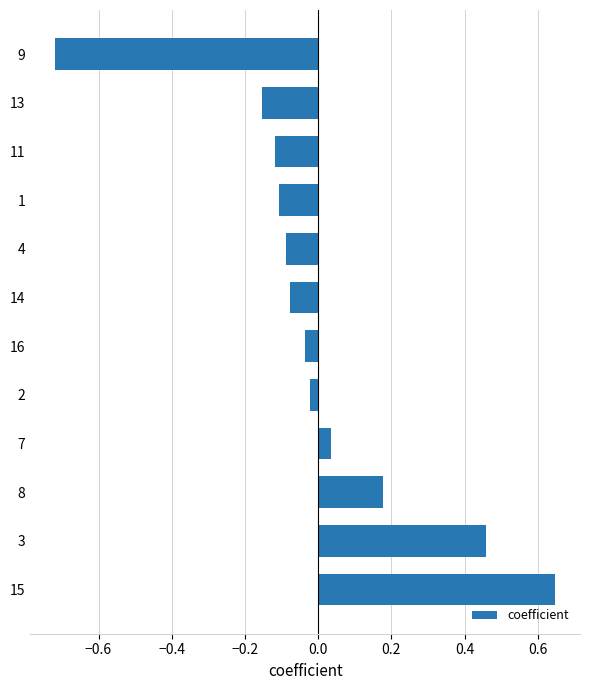

Does the chart contain stacked bars?

No